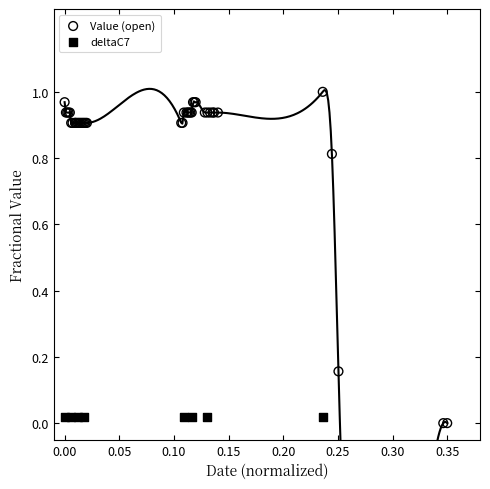

What are all the series names shown in the legend?

Value (open), deltaC7